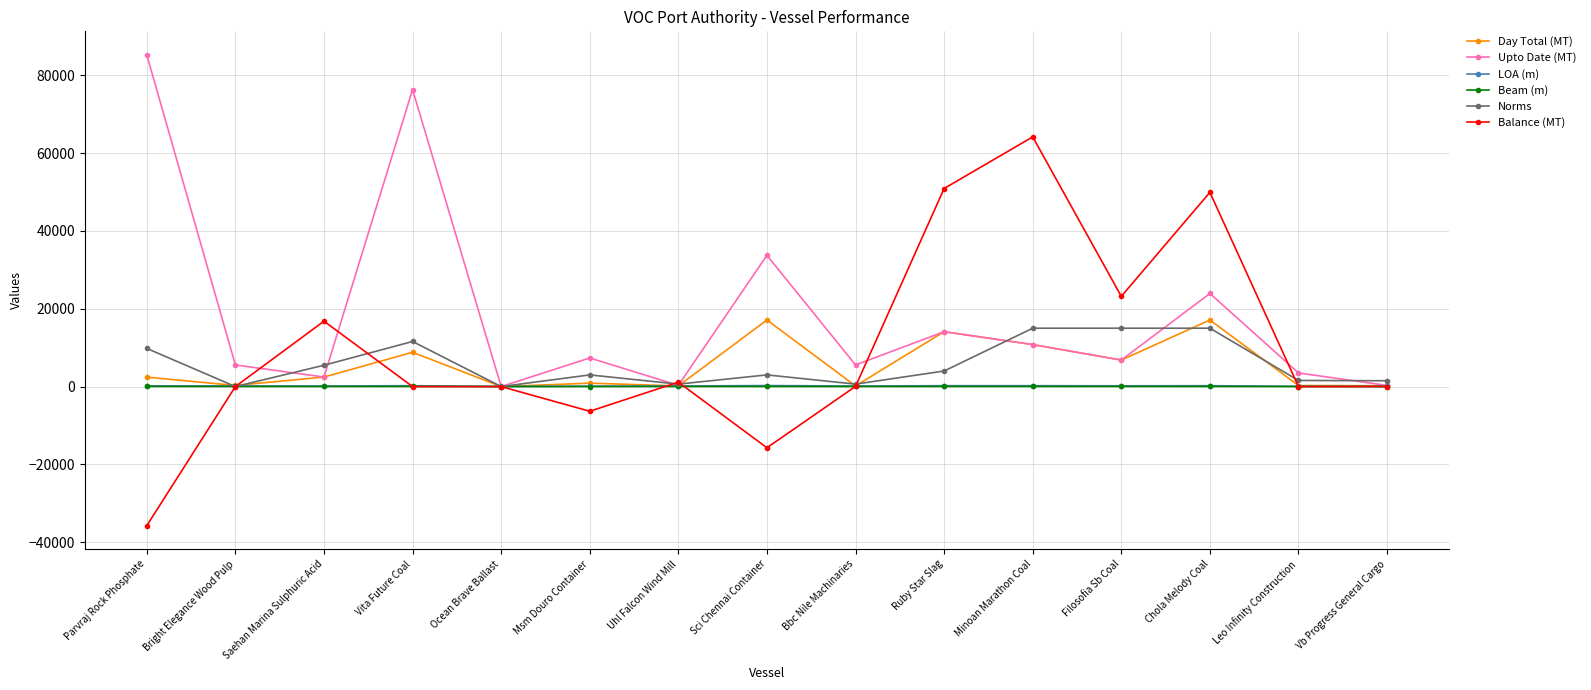

Which series changed the most between Ocean Brave Ballast and Sci Chennai Container?

Upto Date (MT)